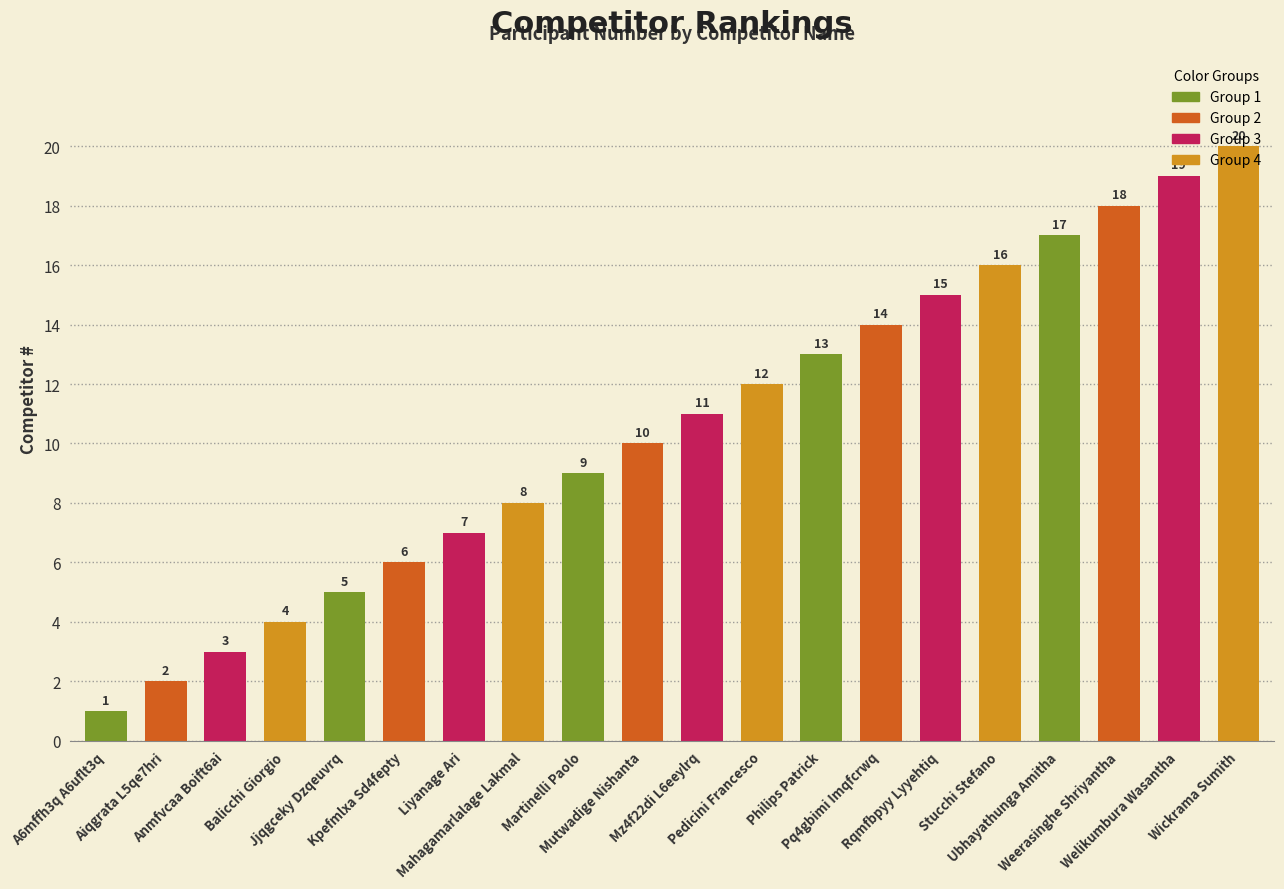

What is the greatest value displayed?

20